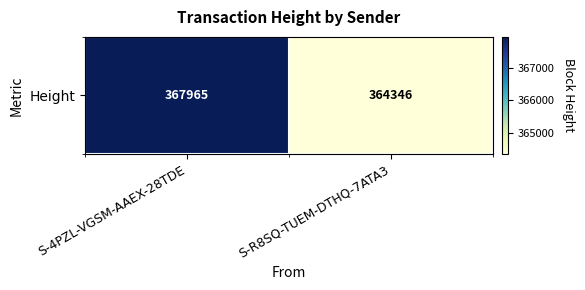

Reading left to right, extract all data points from this chart.

S-4PZL-VGSM-AAEX-28TDE=367965	S-R8SQ-TUEM-DTHQ-7ATA3=364346